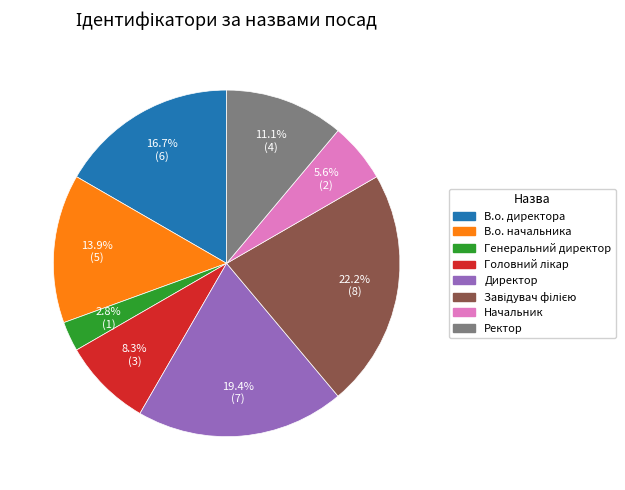

The Директор slice represents 31% of the pie. True or false?

False